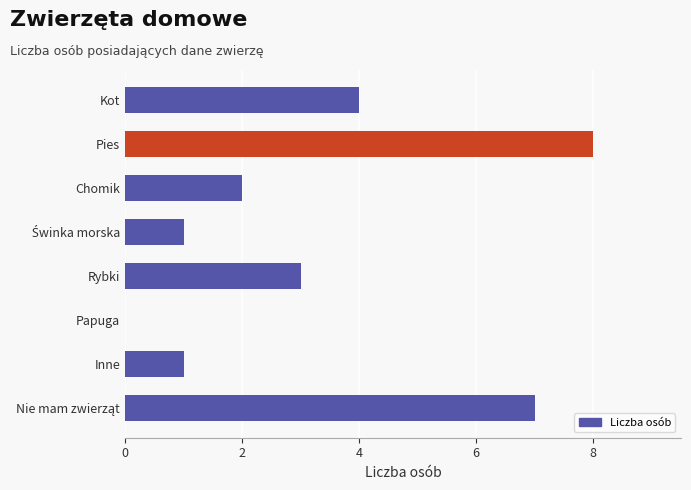

How many series are shown in this chart?

1